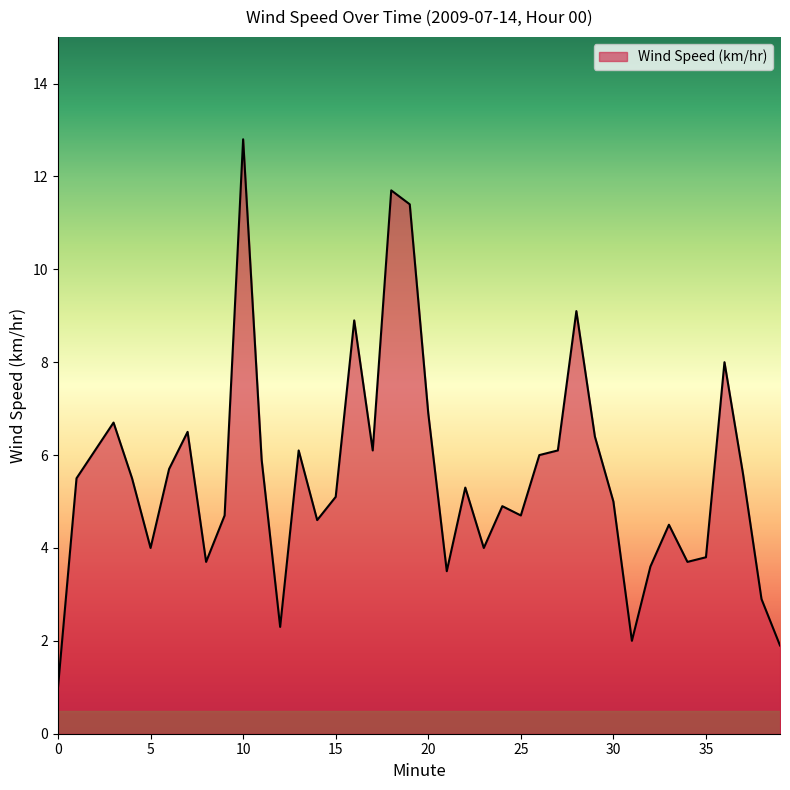

What is the smallest value displayed?

1.0